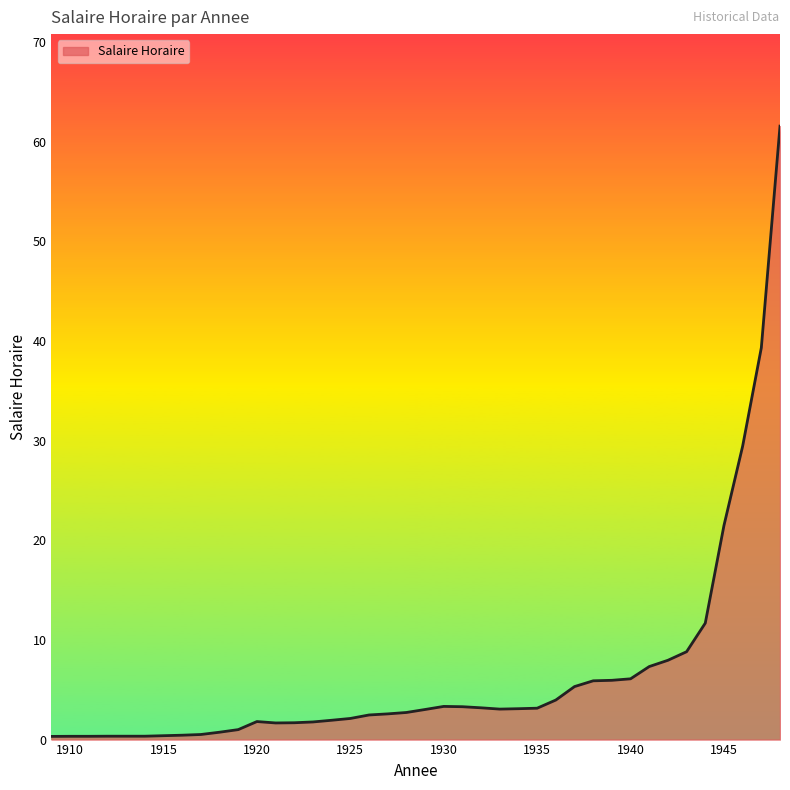

What is the greatest value displayed?

61.6